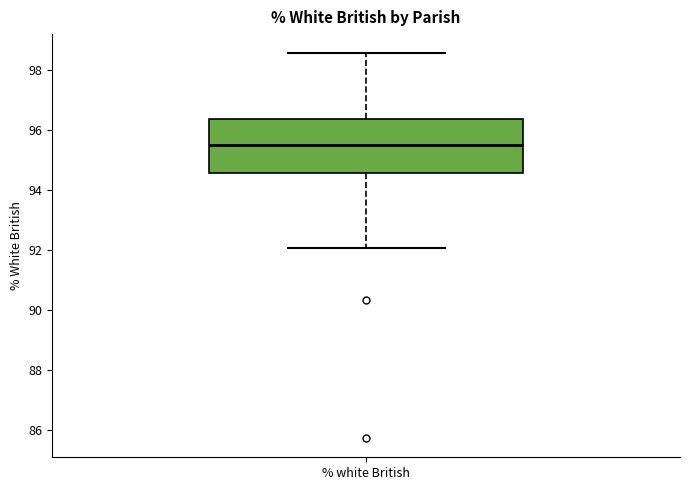

Transcribe this box plot: give where the median line is, the range the box spans, and where the two whiskers end, as read against the y-axis. The values are not printed on the chart, so give them approximately, as read against the axis.

median 95.6, box 94.6 to 96.4, whiskers 92.0 to 98.6